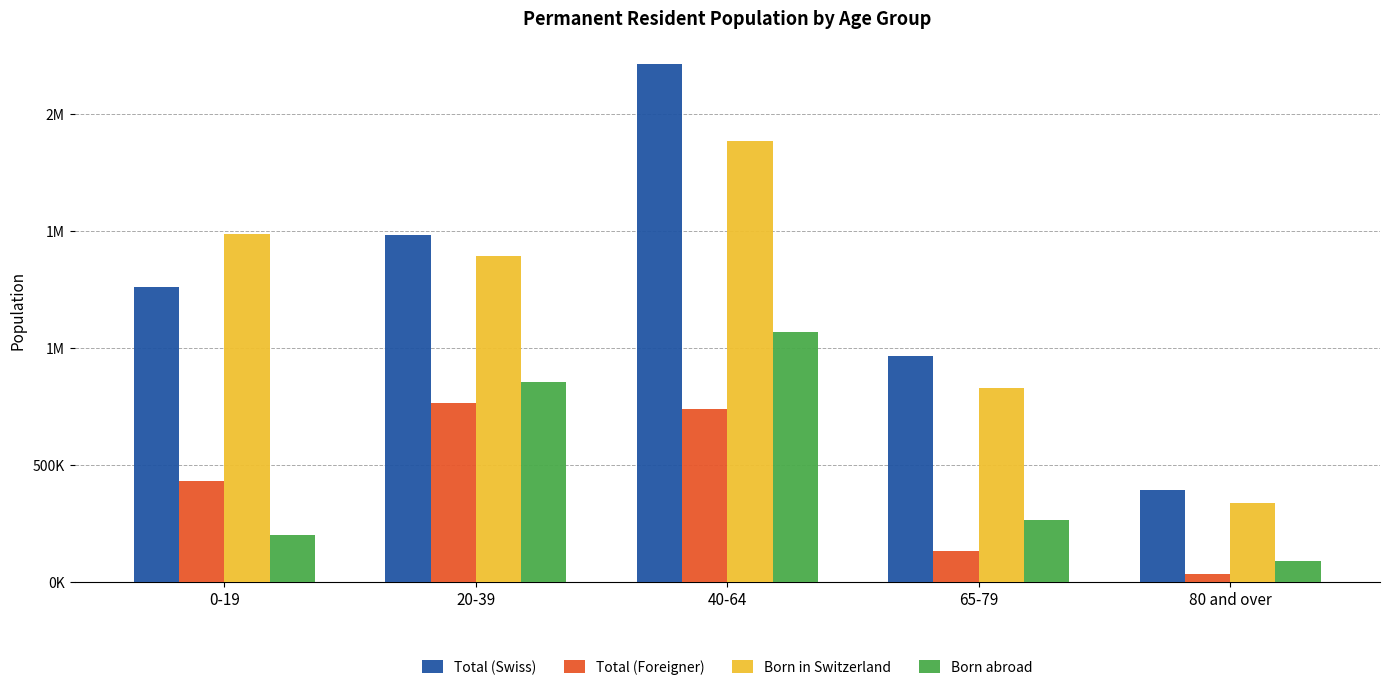

What are all the series names shown in the legend?

Total (Swiss), Total (Foreigner), Born in Switzerland, Born abroad